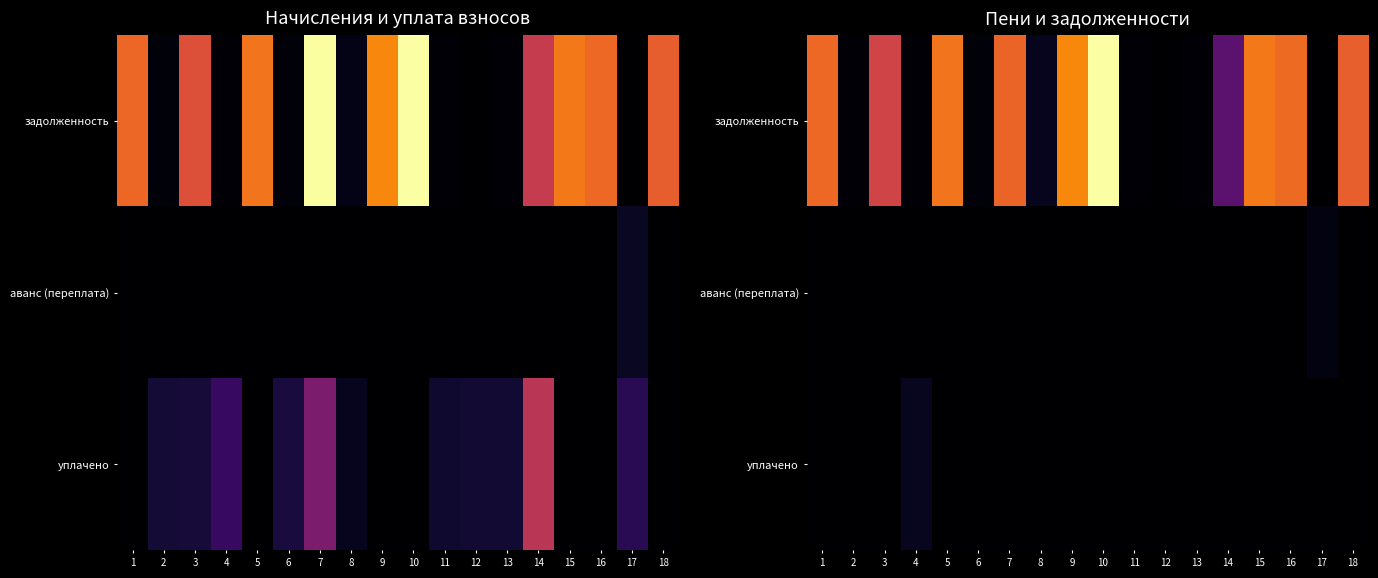

Which series has the largest range (max minus min)?

задолженность